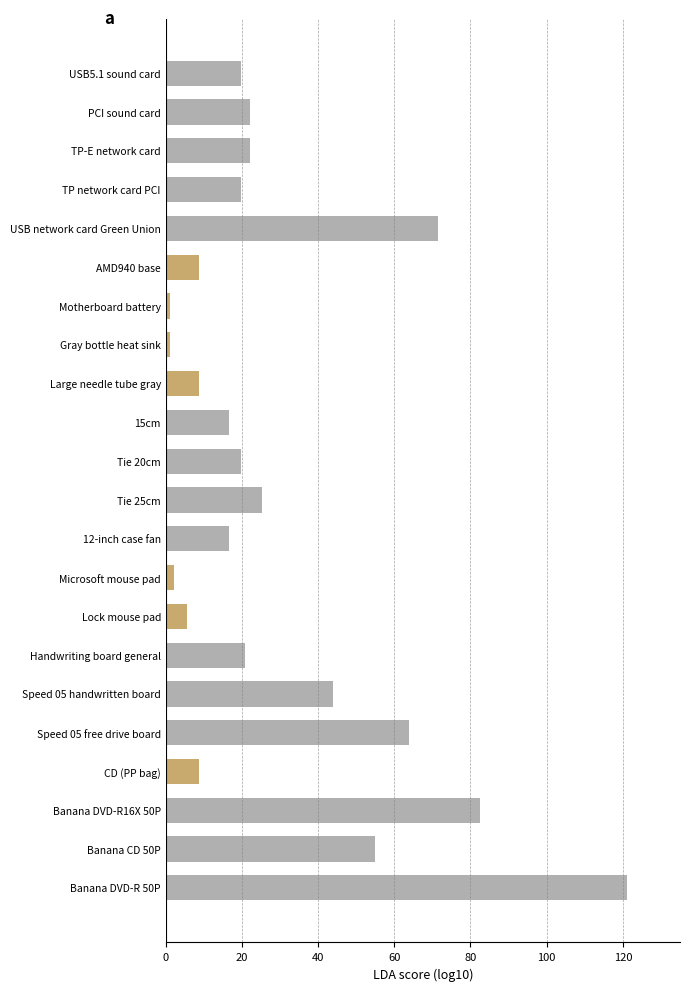

Reading bottom to top, extract all data points from this chart.

121.0	55.0	82.5	8.8	63.8	44.0	20.9	5.5	2.2	16.5	25.3	19.8	16.5	8.8	1.1	1.1	8.8	71.5	19.8	22.0	22.0	19.8